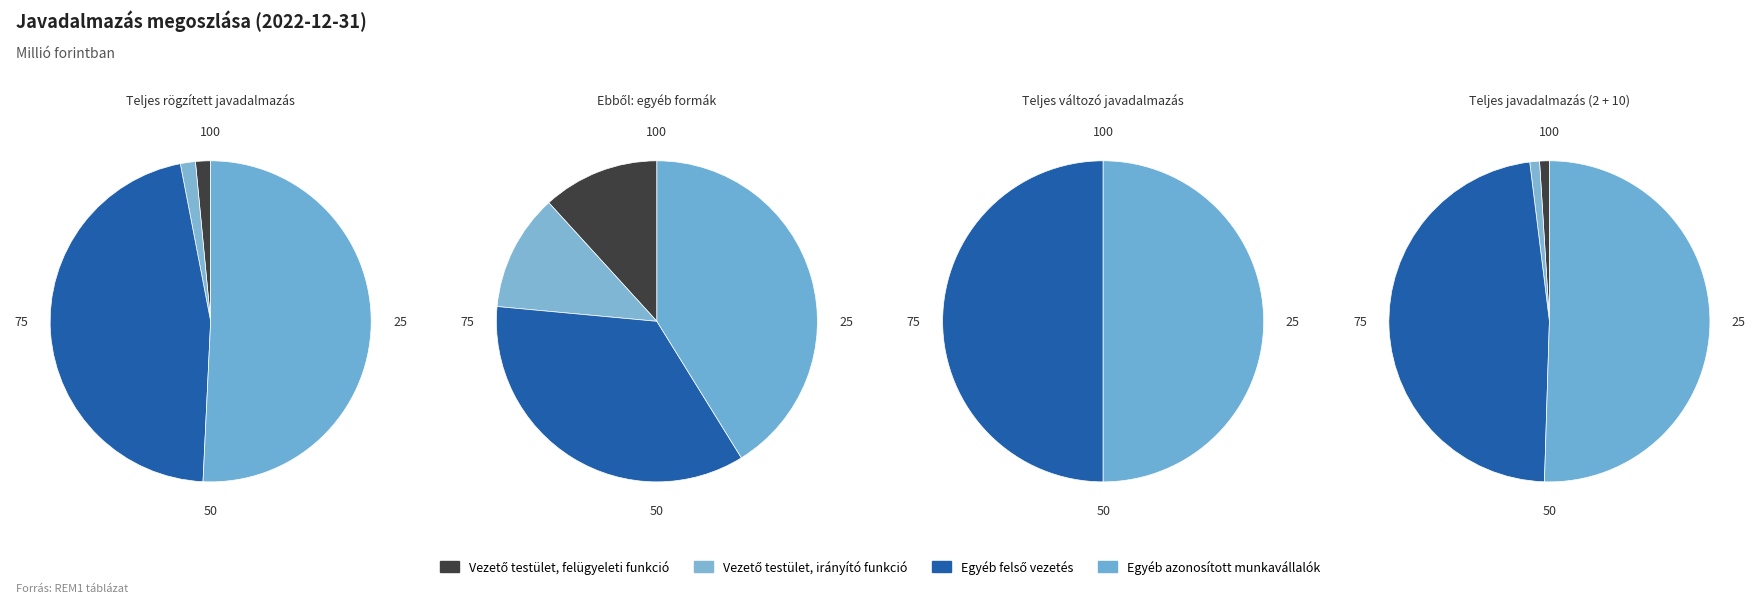

To the nearest percent, what is the combined percentage of Teljes változó javadalmazás and Ebből: egyéb formák?

20%